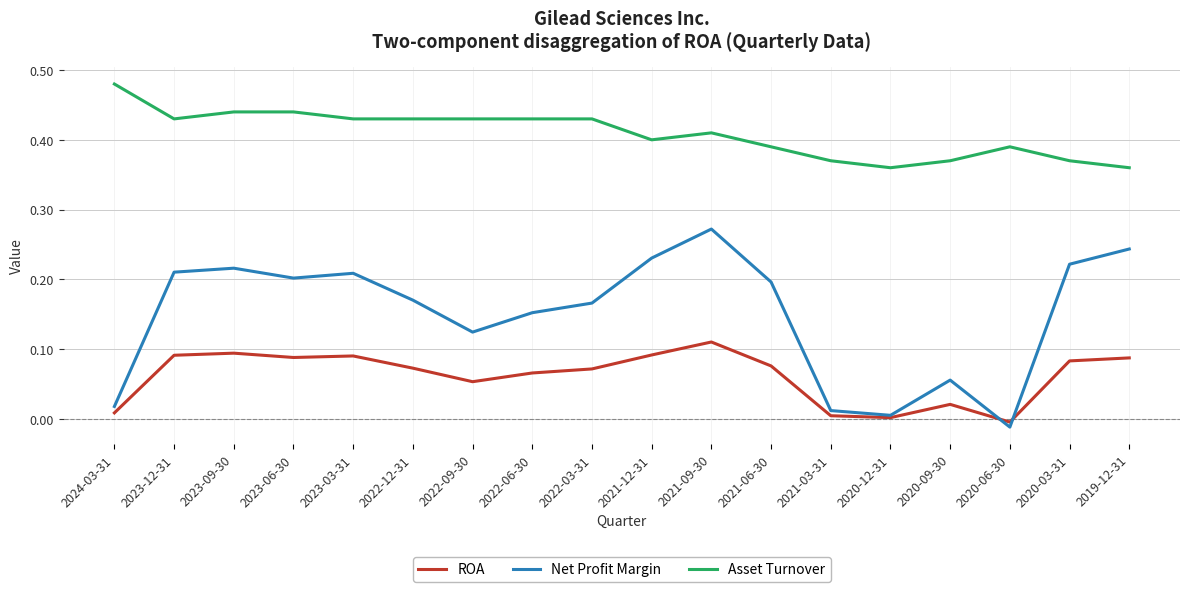

Which series has the largest total across all categories?

Asset Turnover